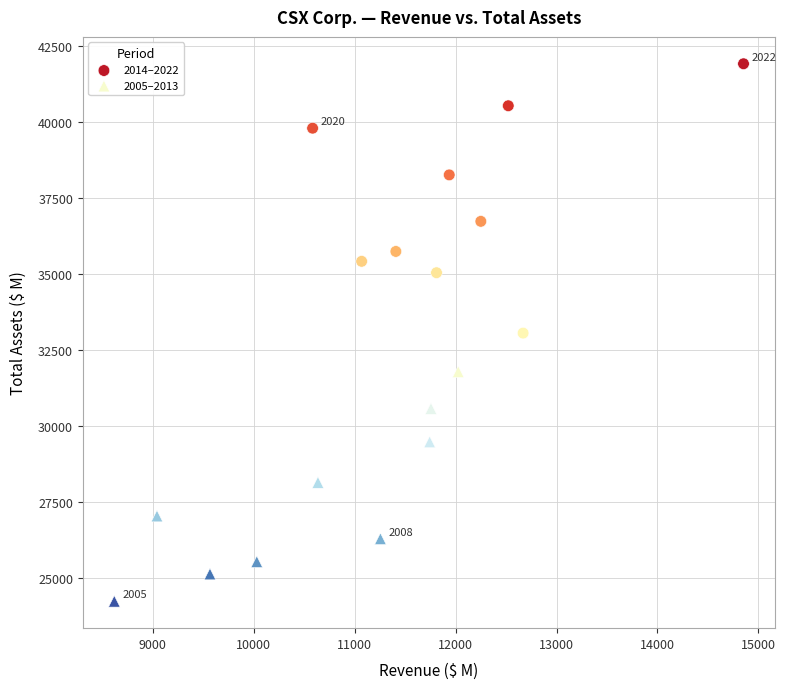

Which series contains the highest Y value?

2014–2022